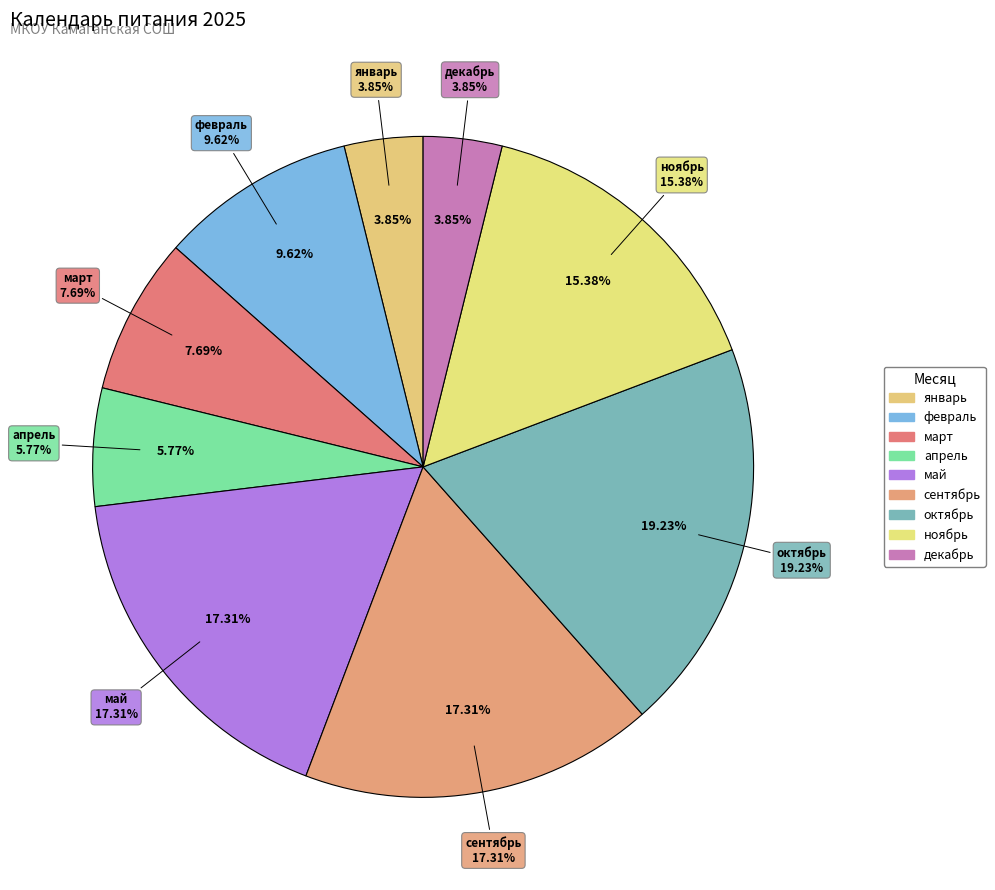

Does декабрь account for over 50% of the chart?

No